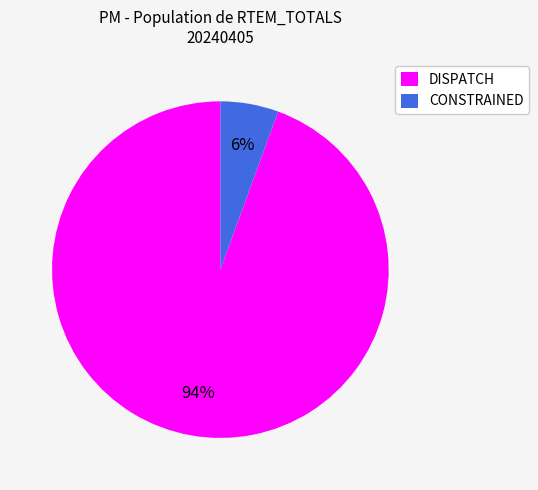

To the nearest percent, what portion does DISPATCH represent?

94%